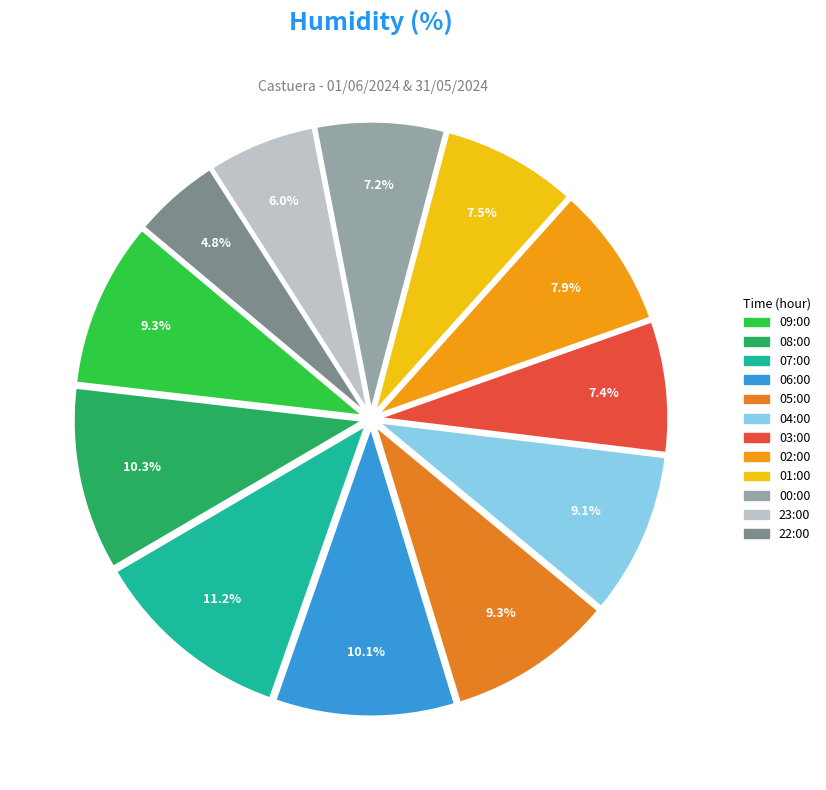

What percentage is the 03:00 slice, to the nearest percent?

7%